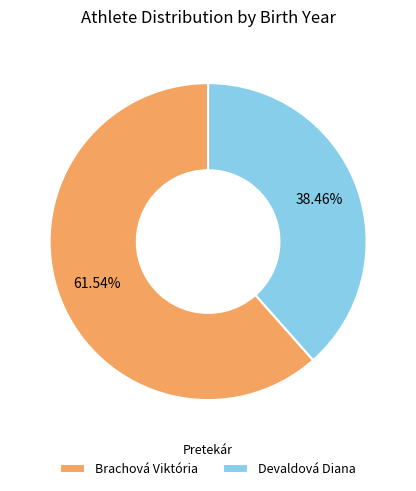

Which slice is the smallest?

Devaldová Diana